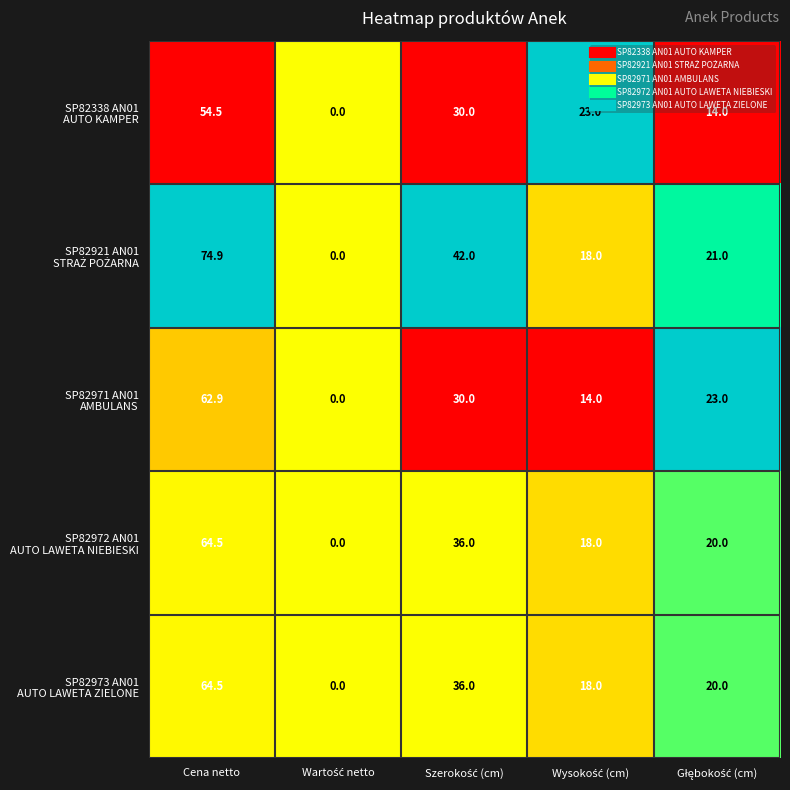

At which category is the sum across all series the highest?

Cena netto